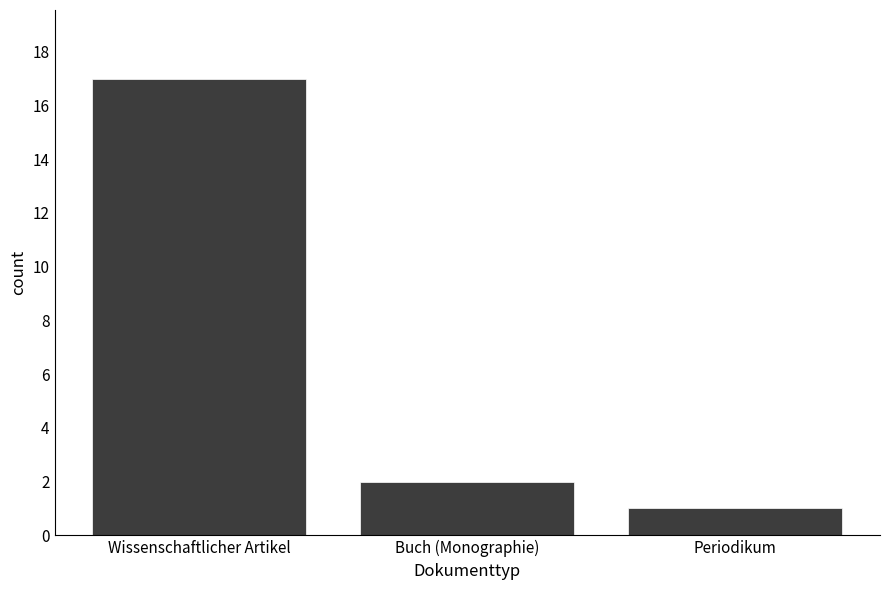

Reading right to left, transcribe all the data shown in this chart.

1	2	17